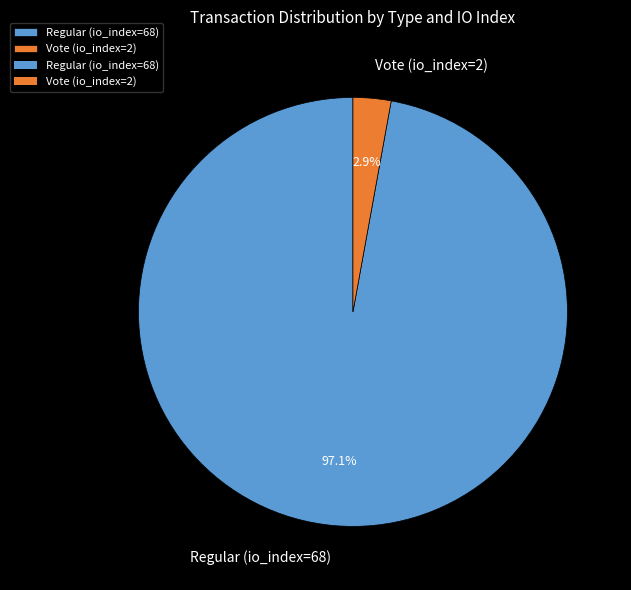

Between Vote (io_index=2) and Regular (io_index=68), which is larger?

Regular (io_index=68)